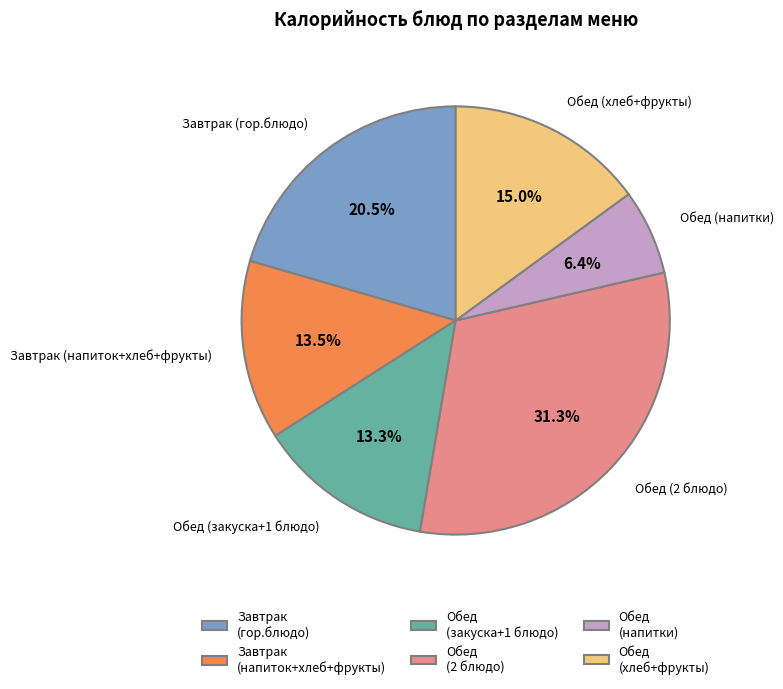

Does any single category account for the majority?

No